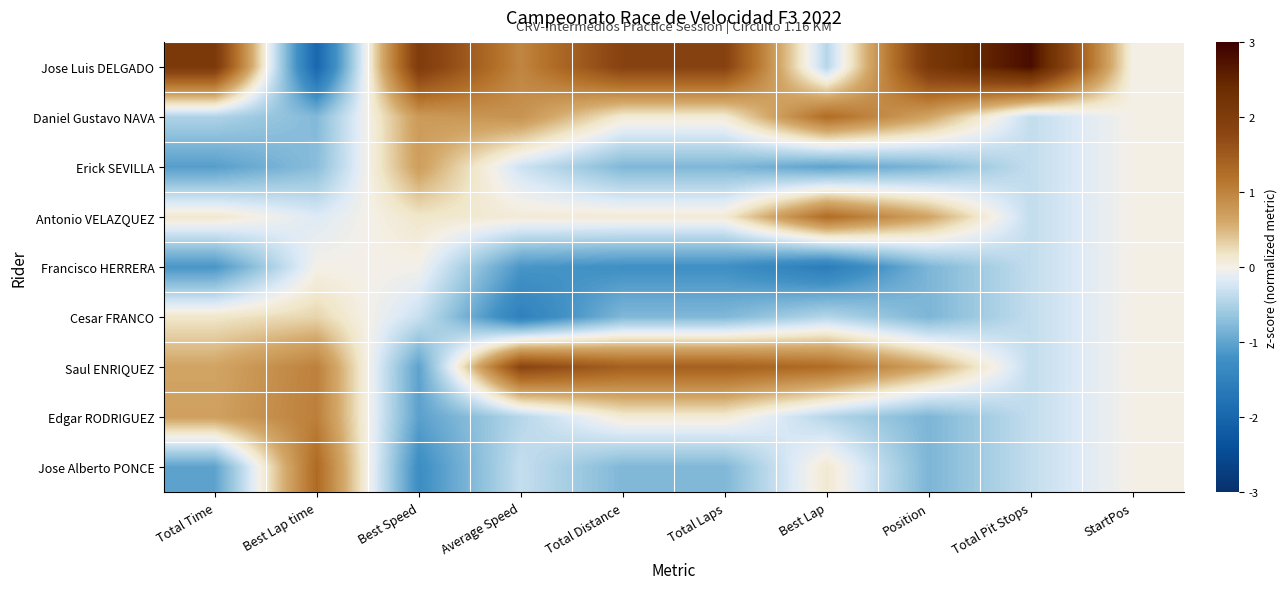

Which series has the largest range (max minus min)?

Jose Luis DELGADO